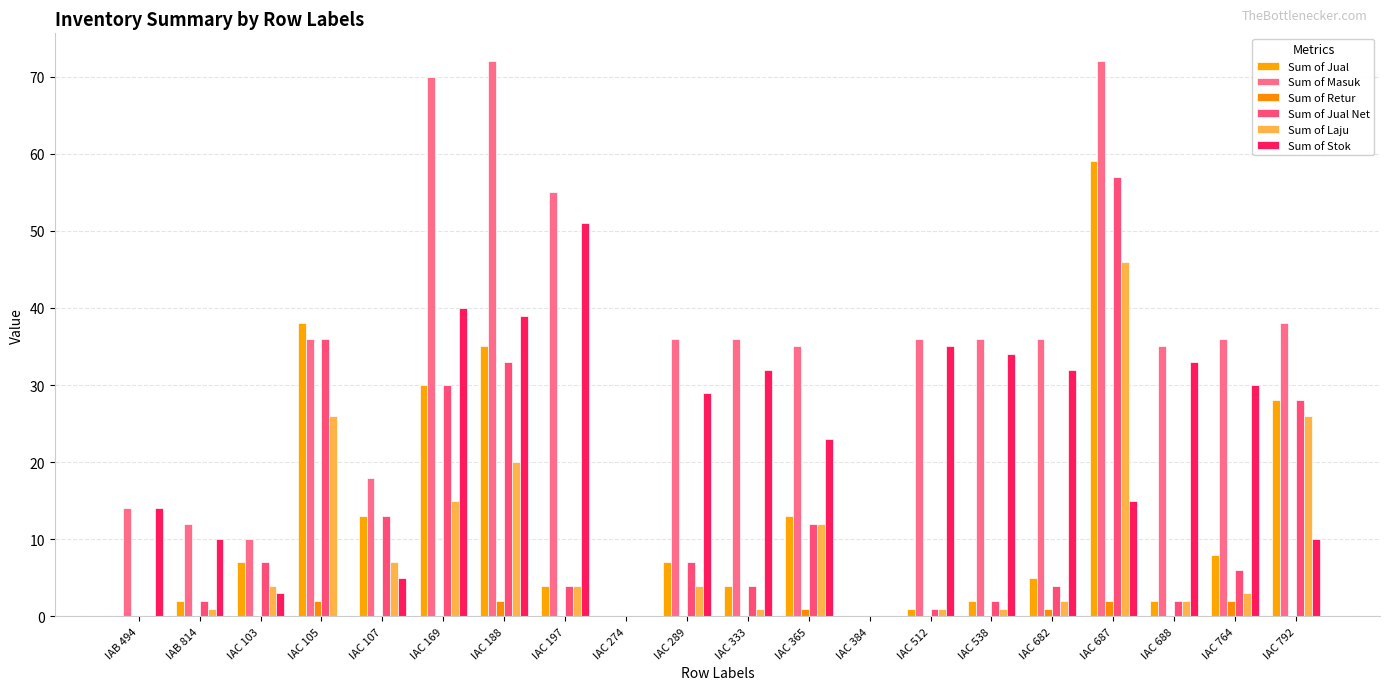

What is the approximate value of Sum of Jual Net at IAC 289, to the nearest 5?

5